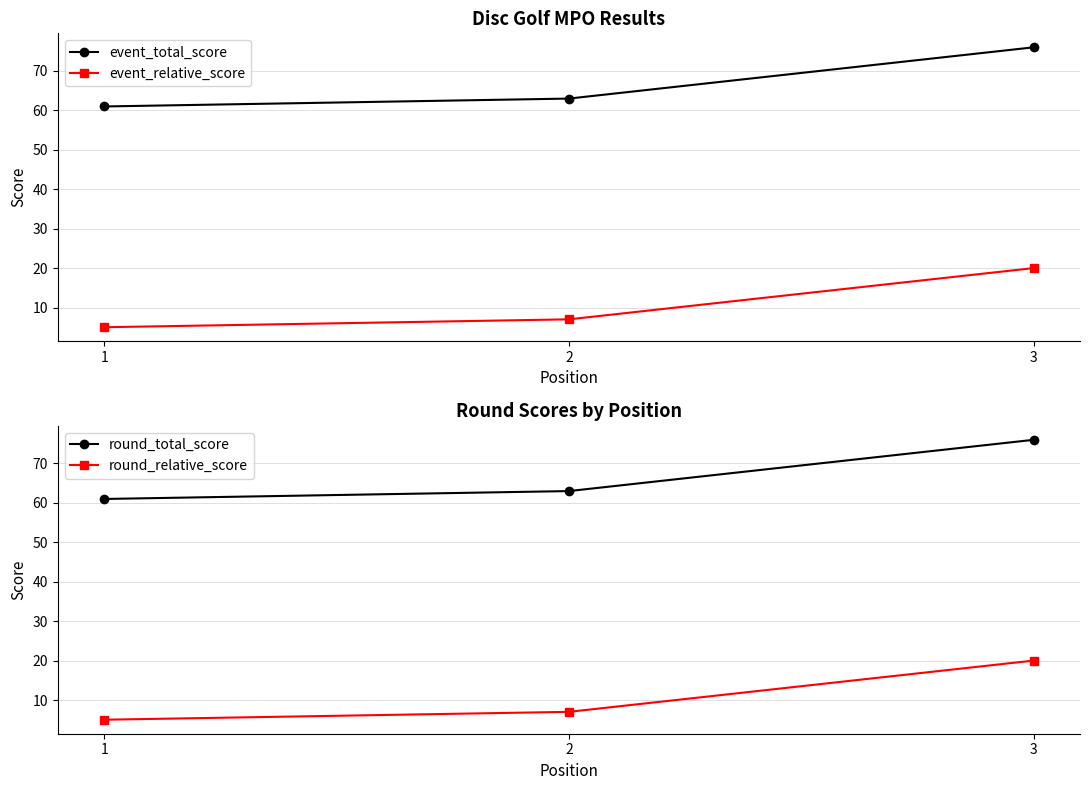

Where is round_total_score nearest to the value 68?

2